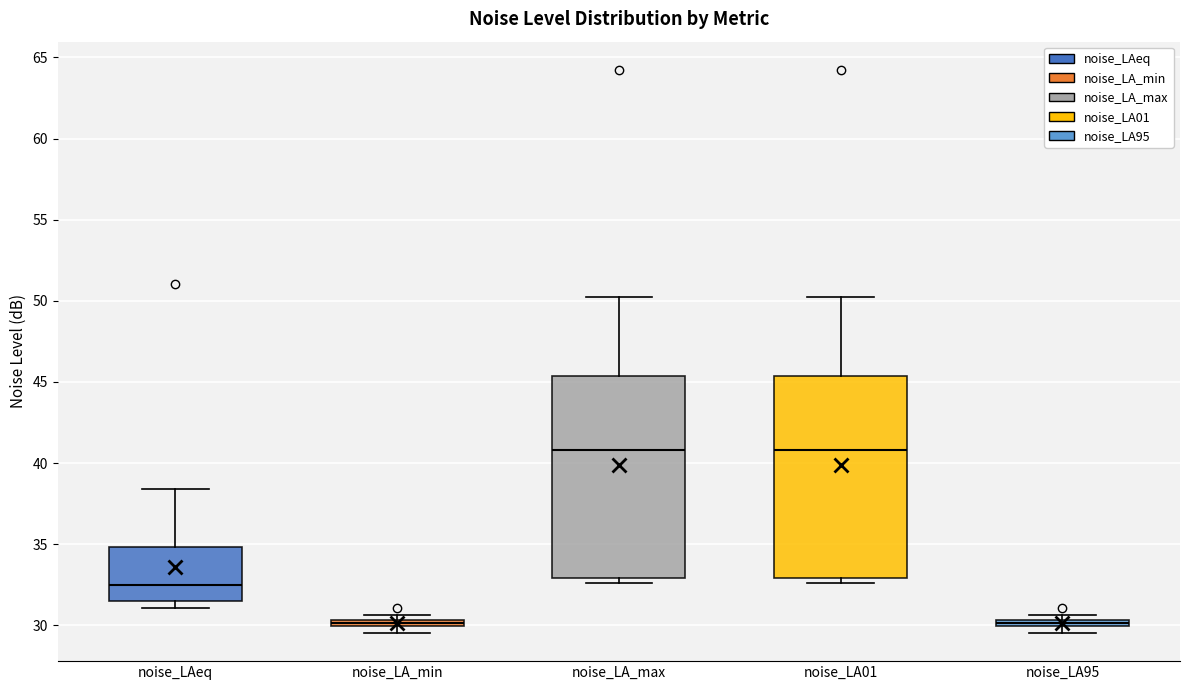

Where is the lower edge of the box for noise_LAeq on the y-axis? The values are not printed on the chart, so give them approximately, as read against the axis.

31.5